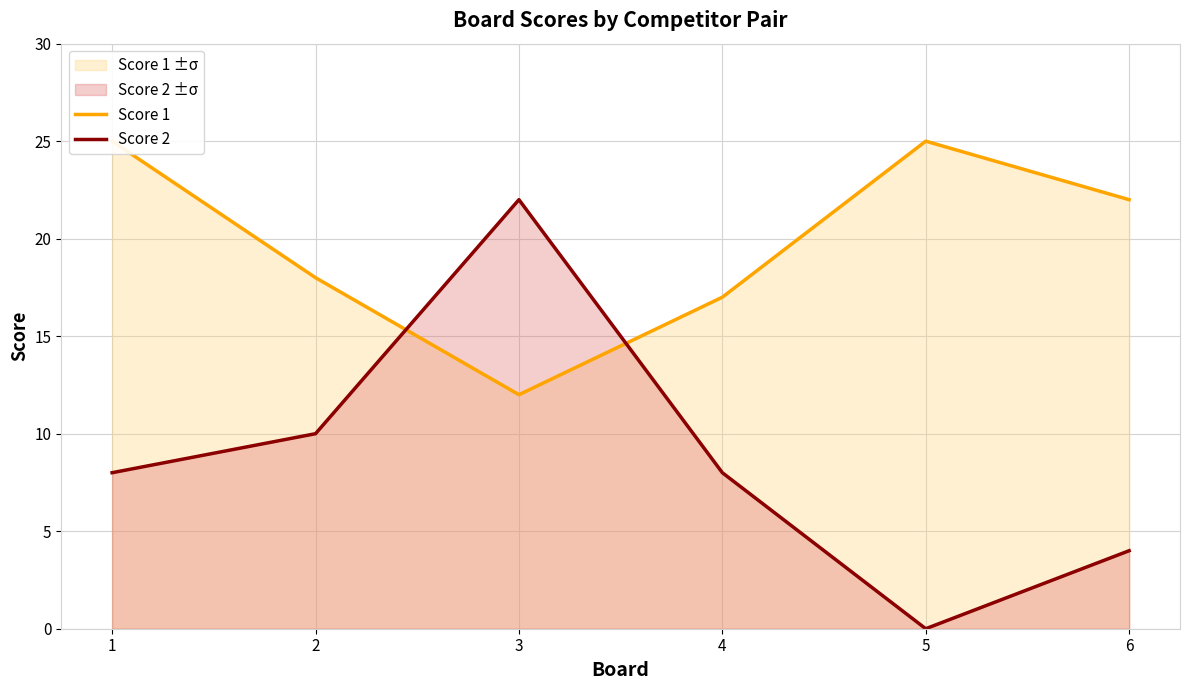

At which category does the chart reach its minimum across all series?

5